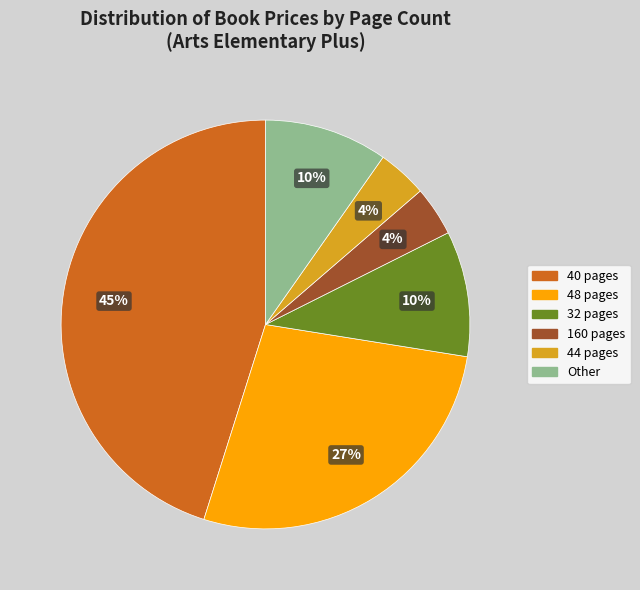

Is the sum of 48 pages and 40 pages greater than half?

Yes